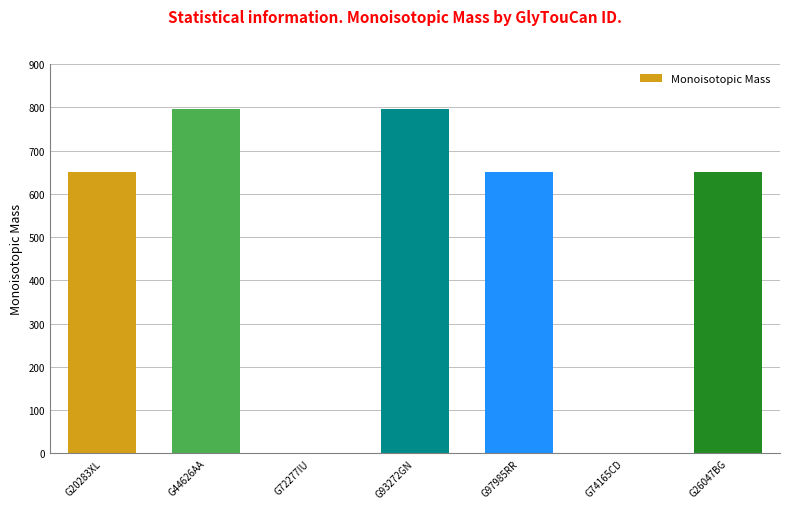

Which has a higher value, G44626AA or G72277IU?

G44626AA